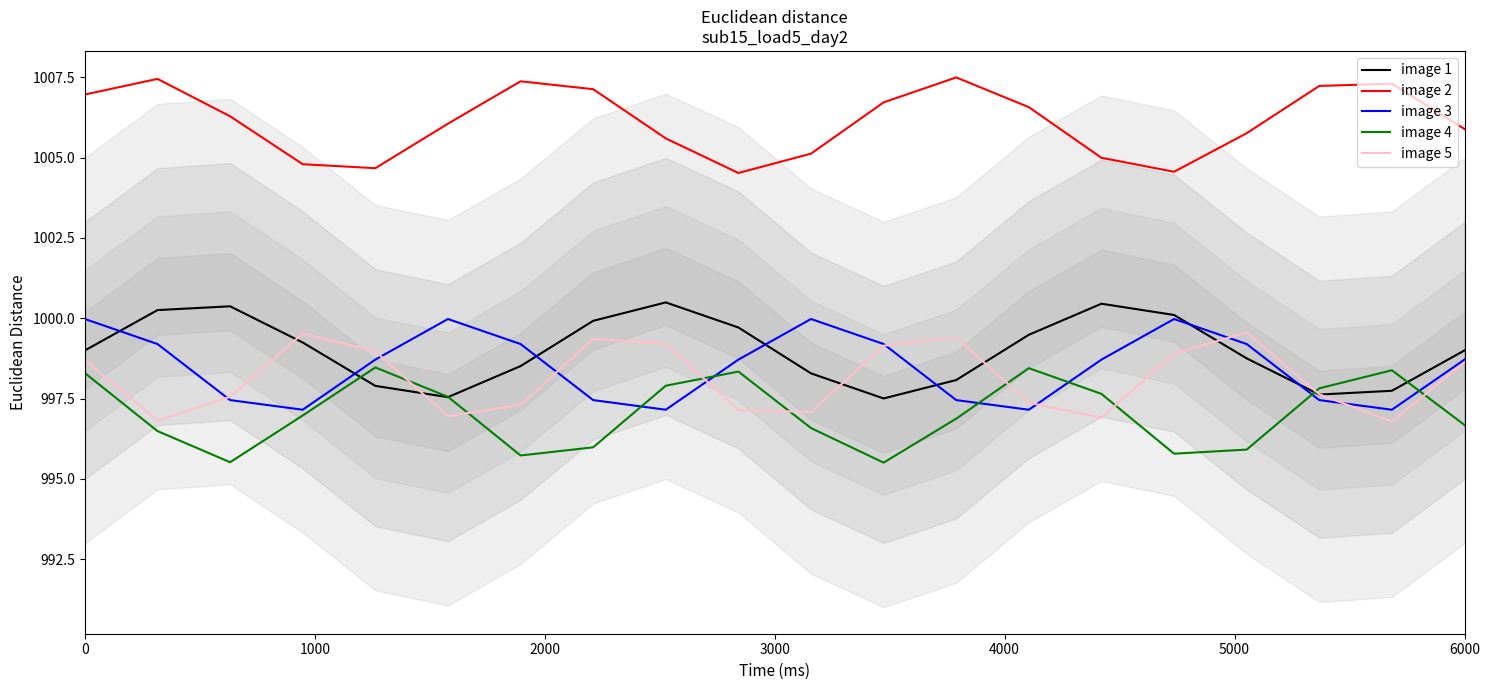

Reading left to right, extract all data points from this chart.

image 1: 999.0	1000.3	1000.4	999.2	997.9	997.5	998.5	999.9	1000.5	999.7	998.3	997.5	998.1	999.5	1000.5	1000.1	998.8	997.6	997.7	999.0
image 2: 1007.0	1007.5	1006.3	1004.8	1004.7	1006.1	1007.4	1007.1	1005.6	1004.5	1005.1	1006.7	1007.5	1006.6	1005.0	1004.6	1005.8	1007.2	1007.3	1005.9
image 3: 1000.0	999.2	997.5	997.2	998.7	1000.0	999.2	997.5	997.2	998.7	1000.0	999.2	997.5	997.2	998.7	1000.0	999.2	997.5	997.2	998.7
image 4: 998.3	996.5	995.5	997.0	998.5	997.6	995.7	996.0	997.9	998.3	996.6	995.5	996.9	998.4	997.6	995.8	995.9	997.8	998.4	996.7
image 5: 998.7	996.8	997.6	999.5	999.0	997.0	997.3	999.4	999.2	997.1	997.1	999.1	999.4	997.4	996.9	998.9	999.6	997.6	996.8	998.6